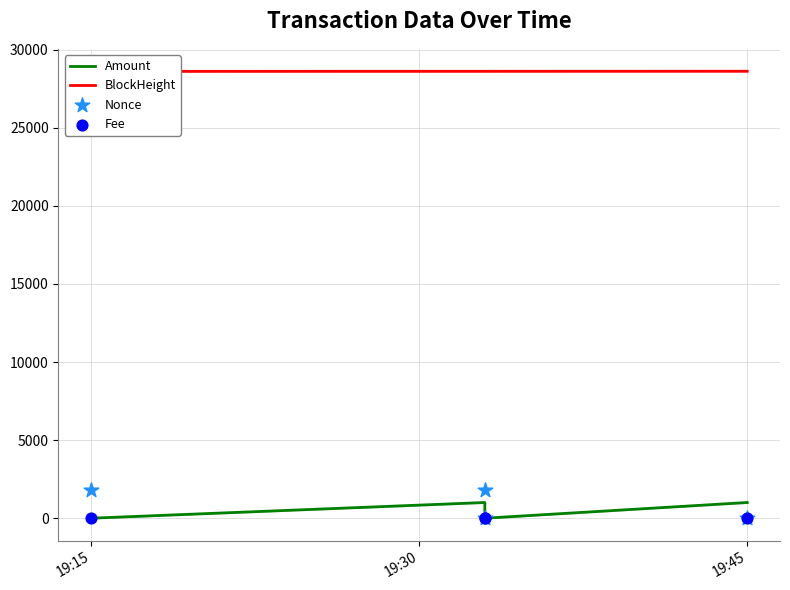

What is the total value across all series at 19:30?

31422.0